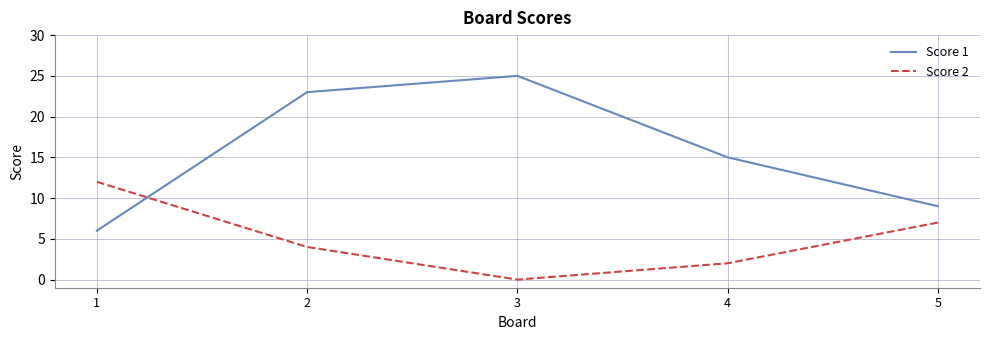

What is the difference between the second highest and minimum values in the Score 2 series?

7